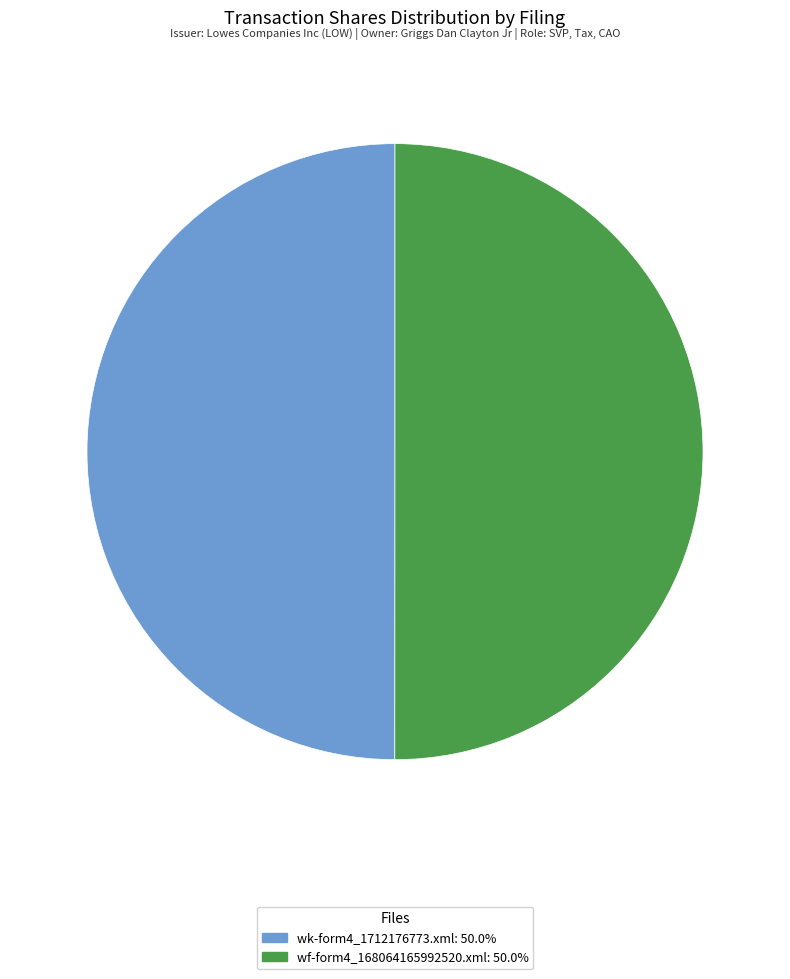

What is the ratio of the value at wf-form4_168064165992520.xml to the value at wk-form4_1712176773.xml?

1.0